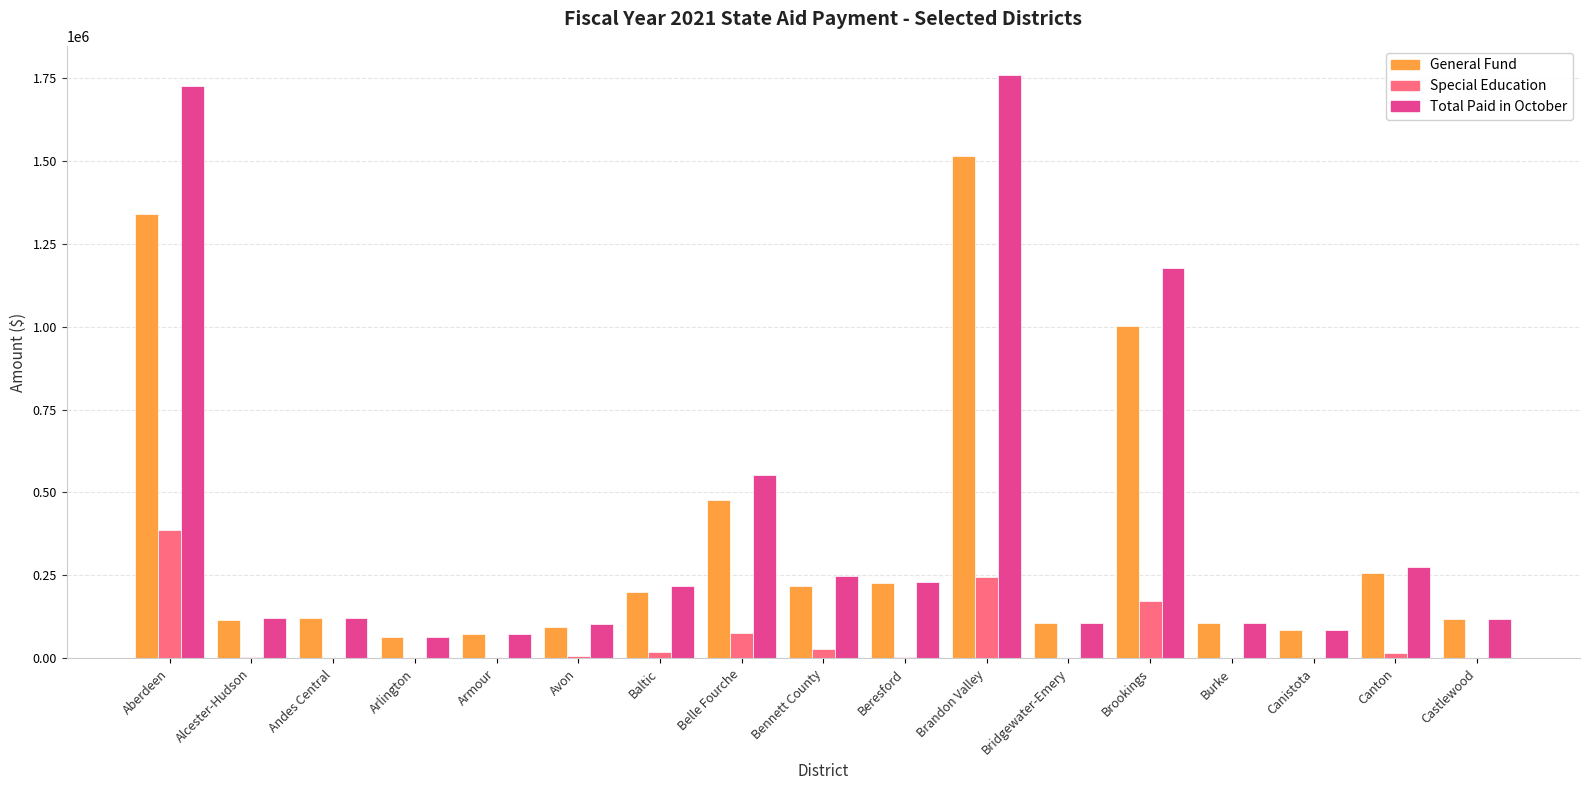

What is the sum of all Special Education values?

962349